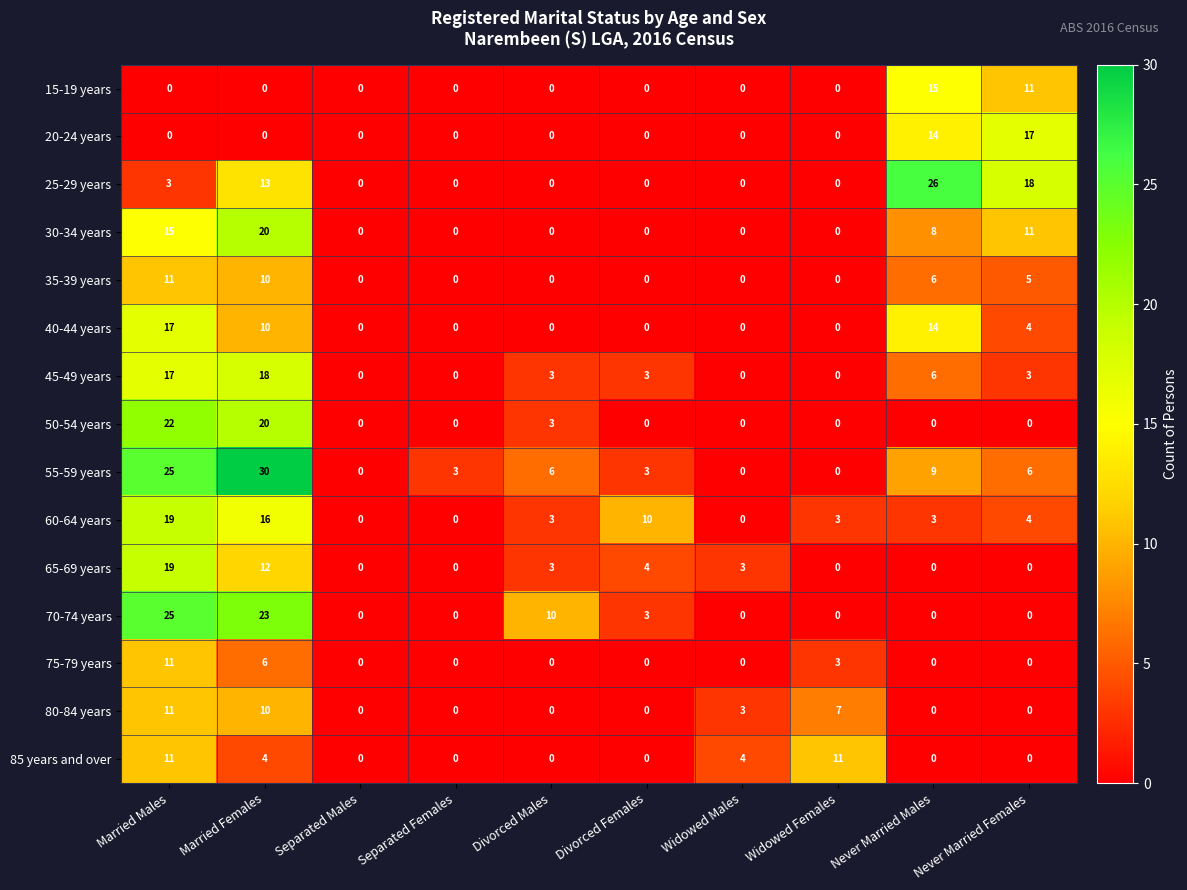

The value of 35-39 years at Never Married Females is 8. True or false?

False